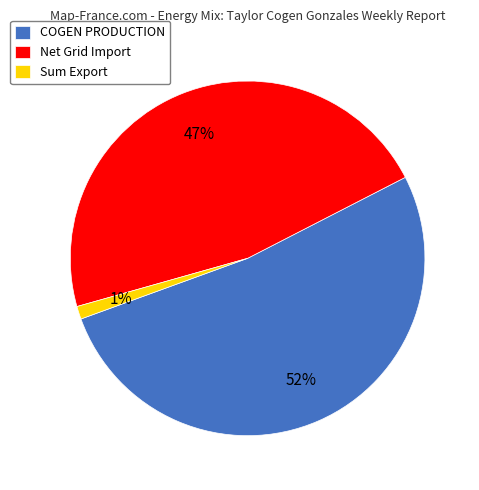

Is the sum of COGEN PRODUCTION and Net Grid Import greater than half?

Yes